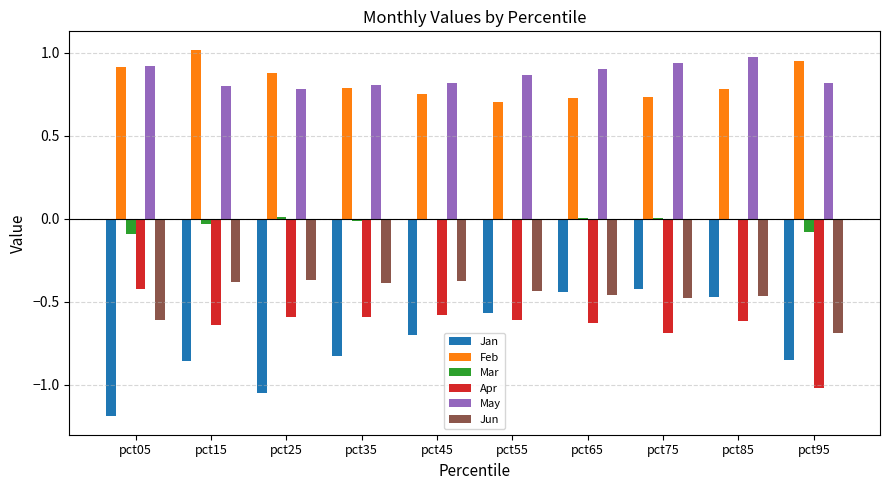

At which label does Feb reach its peak?

pct15